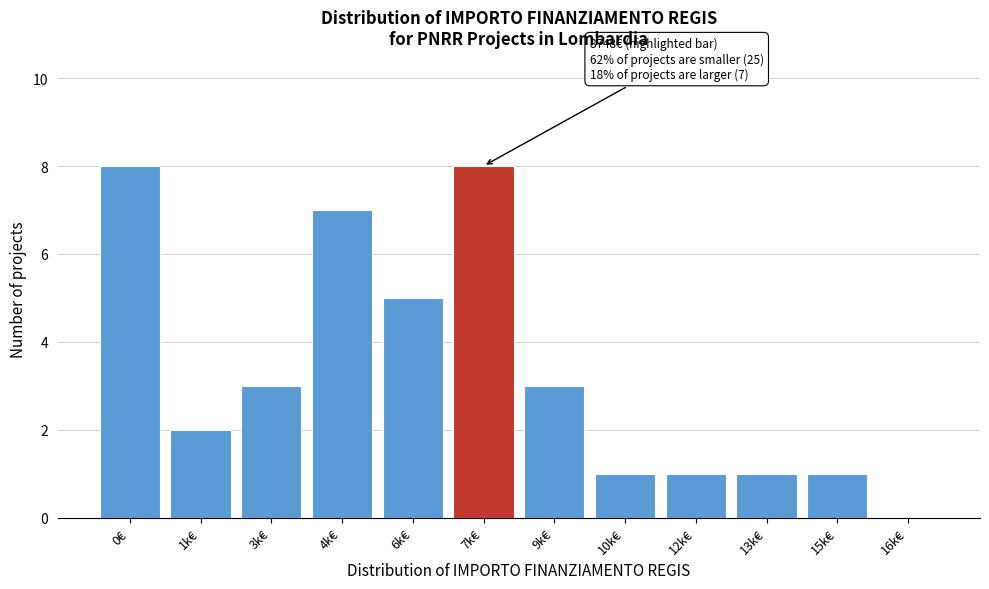

Reading left to right, transcribe all the data shown in this chart.

0€=8	1k€=2	3k€=3	4k€=7	6k€=5	7k€=8	9k€=3	10k€=1	12k€=1	13k€=1	15k€=1	16k€=0